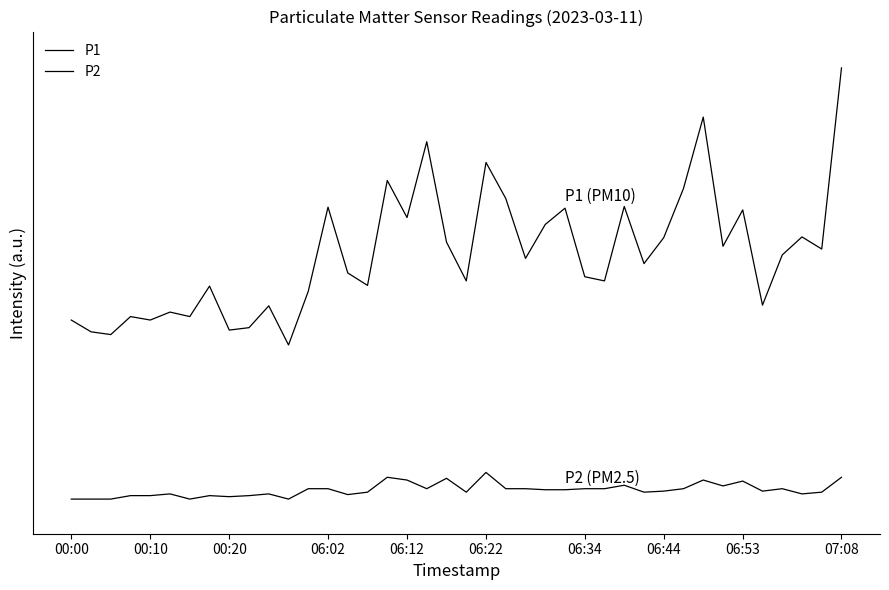

Reading right to left, transcribe all the data shown in this chart.

P1: 12.9	7.7	8.1	7.5	6.1	8.8	7.8	11.5	9.5	8.1	7.3	8.9	6.8	6.9	8.9	8.4	7.5	9.2	10.2	6.8	7.9	10.8	8.6	9.7	6.7	7.0	8.9	6.5	5.0	6.1	5.5	5.4	6.7	5.8	5.9	5.7	5.8	5.2	5.3	5.7
P2: 1.1	0.7	0.7	0.8	0.7	1.0	0.9	1.1	0.8	0.7	0.7	0.9	0.8	0.8	0.8	0.8	0.8	0.8	1.3	0.7	1.1	0.8	1.1	1.1	0.7	0.6	0.8	0.8	0.5	0.7	0.6	0.6	0.6	0.5	0.7	0.6	0.6	0.5	0.5	0.5